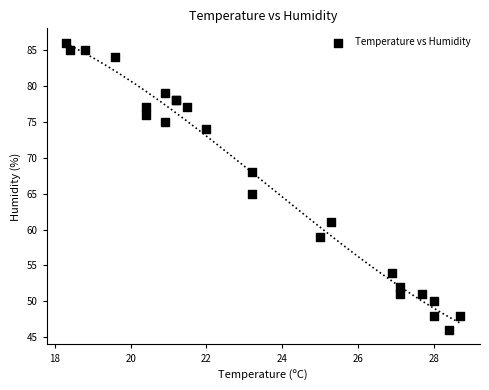

What Y value in the scatter plot is closest to 66?

65